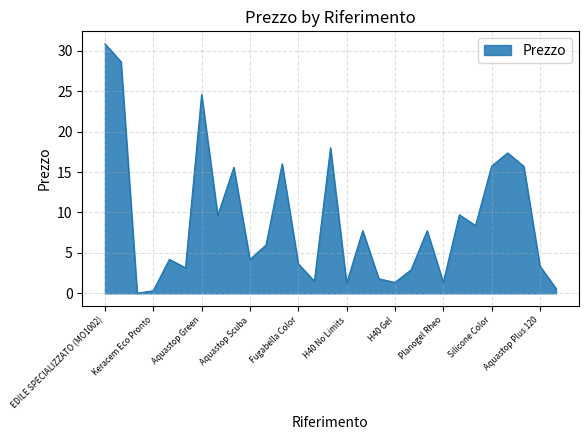

What is the difference between the maximum and minimum values?

30.8